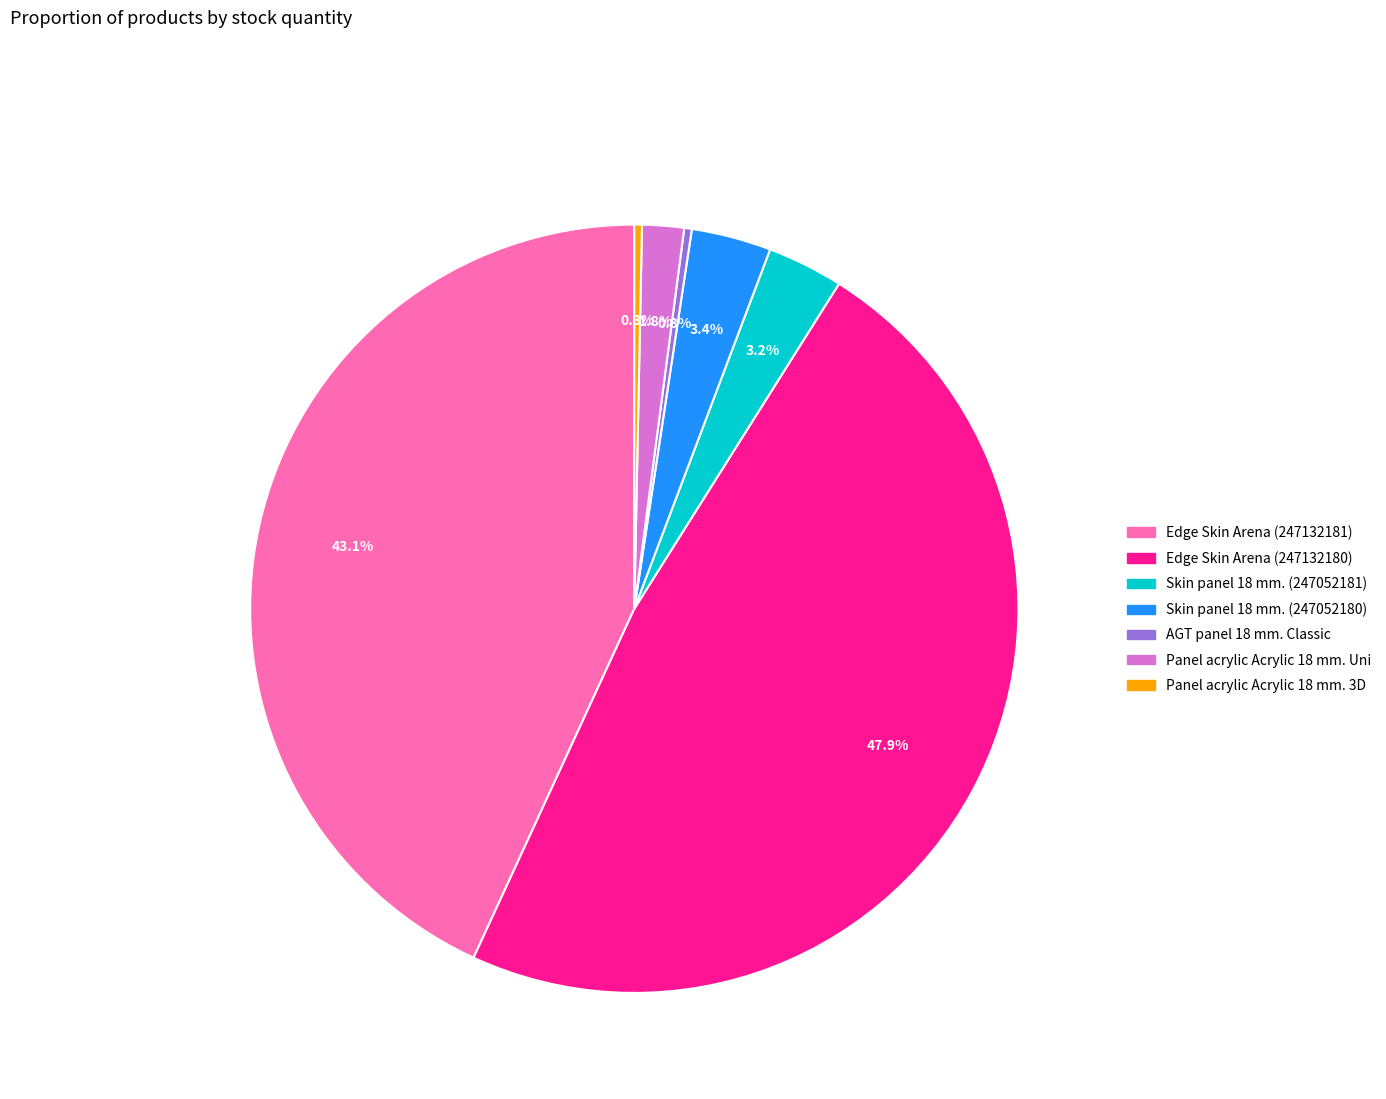

Between Panel acrylic Acrylic 18 mm. 3D and Edge Skin Arena (247132180), which is larger?

Edge Skin Arena (247132180)